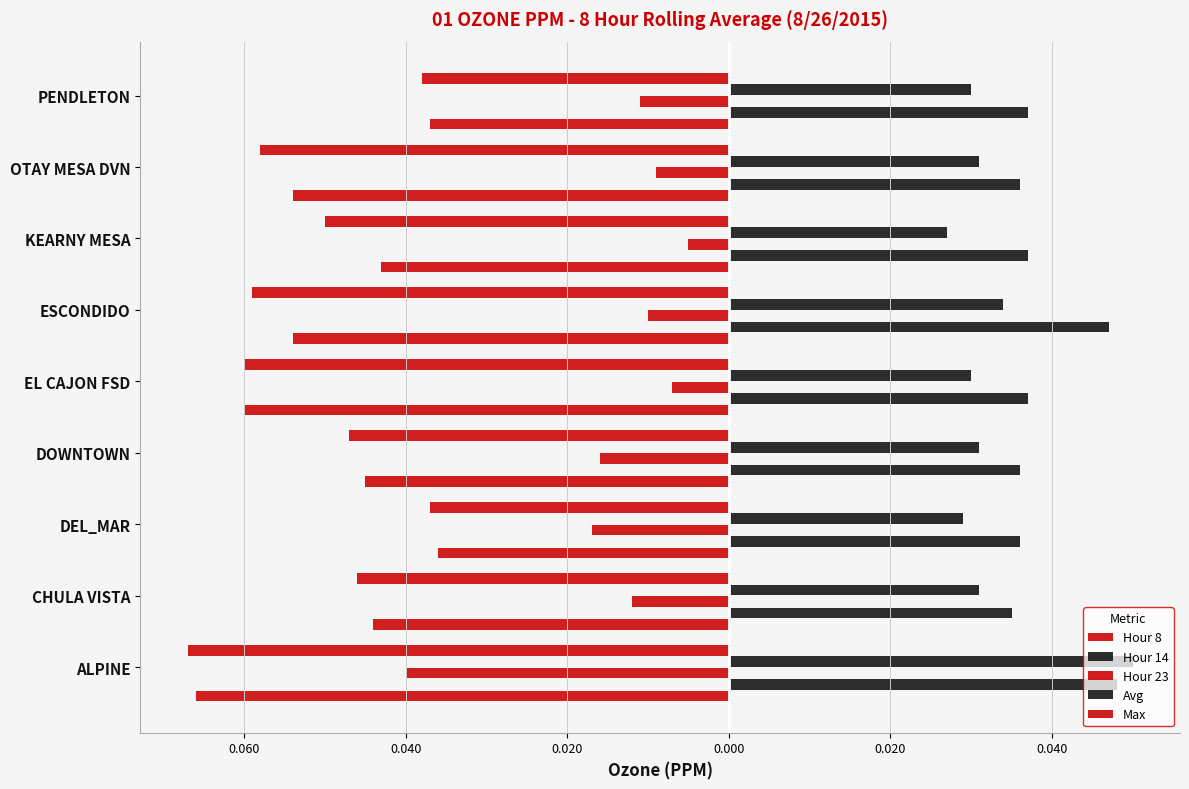

What is the label of the 1st bar from the right?

PENDLETON